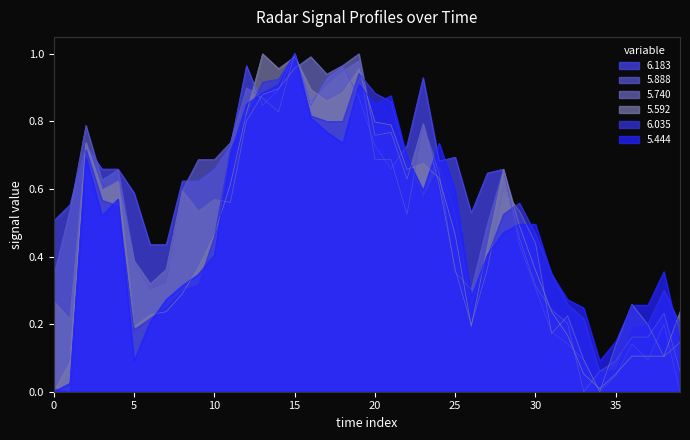

At which category is the sum across all series the highest?

15